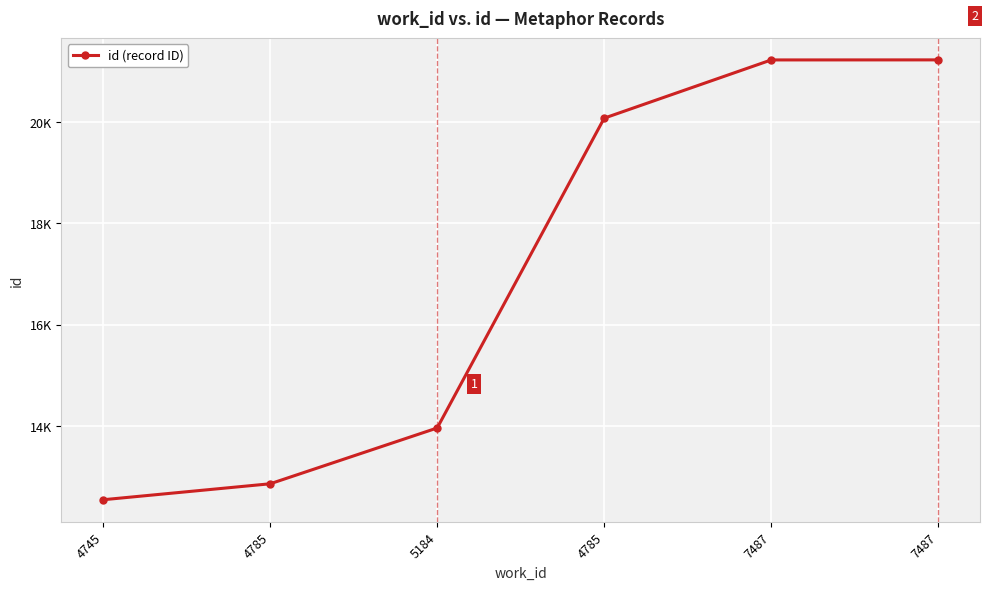

Is this an area chart (filled region under the line)?

No